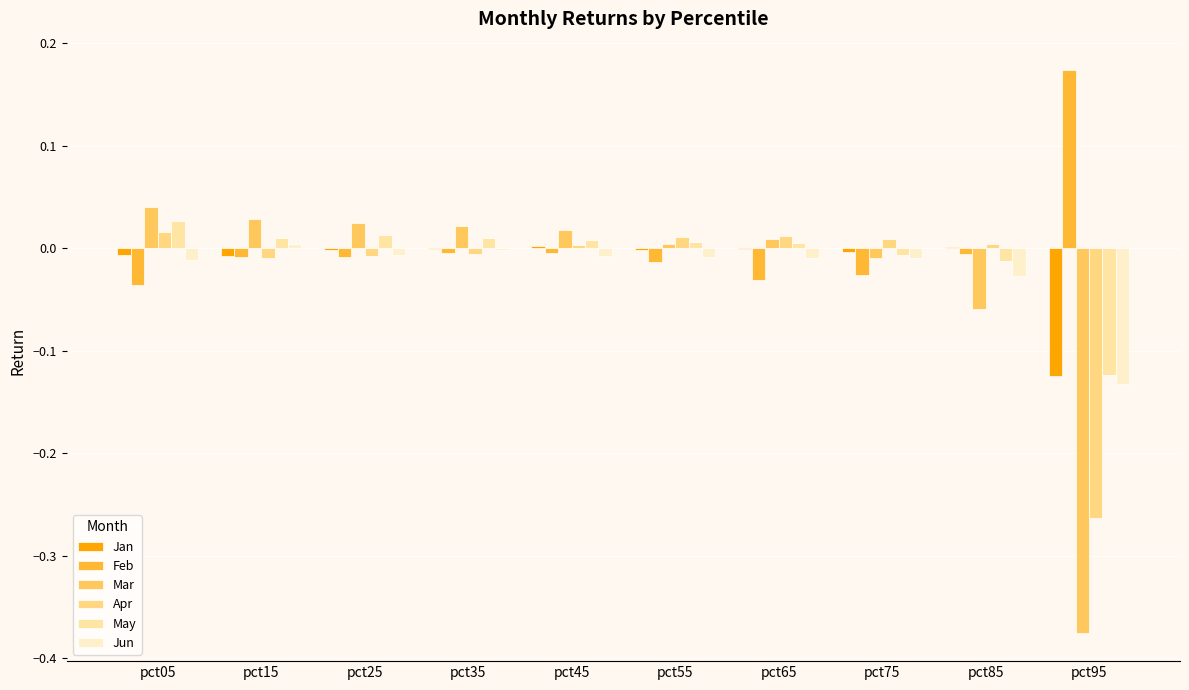

The value of May at pct05 is 0.0. True or false?

True